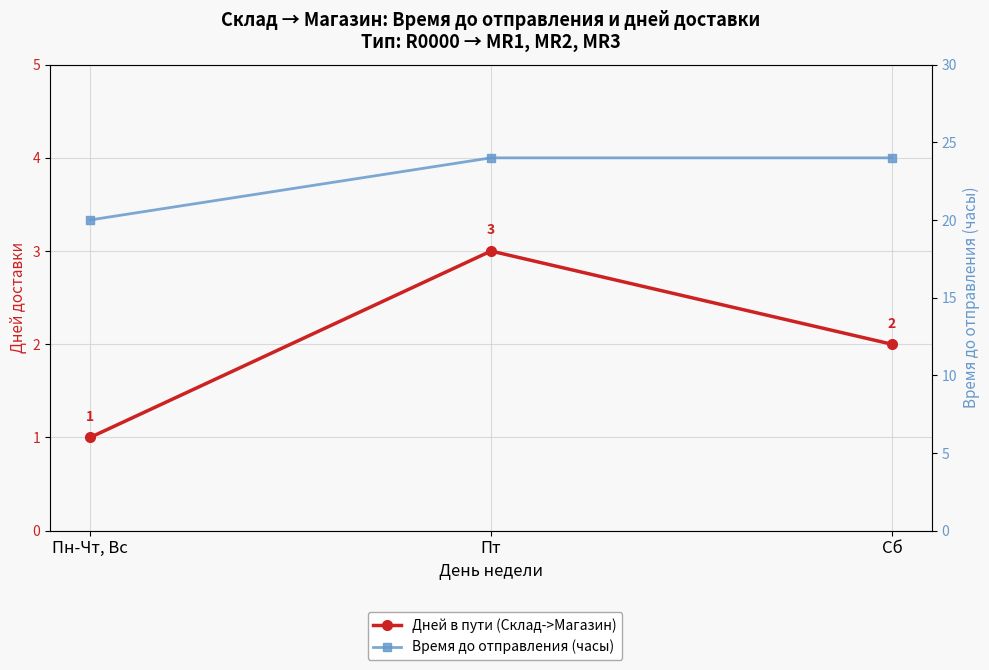

Reading left to right, list all the values displayed in this chart.

Дней в пути (Склад->Магазин): Пн-Чт, Вс=1.0	Пт=3.0	Сб=2.0
Время до отправления (часы): Пн-Чт, Вс=20.0	Пт=24.0	Сб=24.0